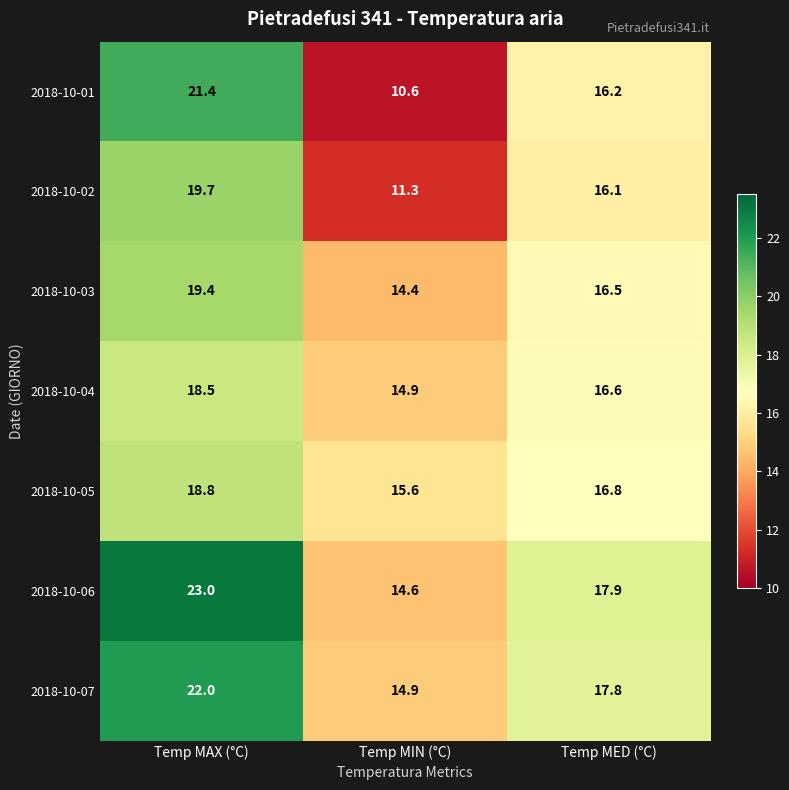

The 2018-10-05 series shows 18.8 at Temp MAX (°C). True or false?

True